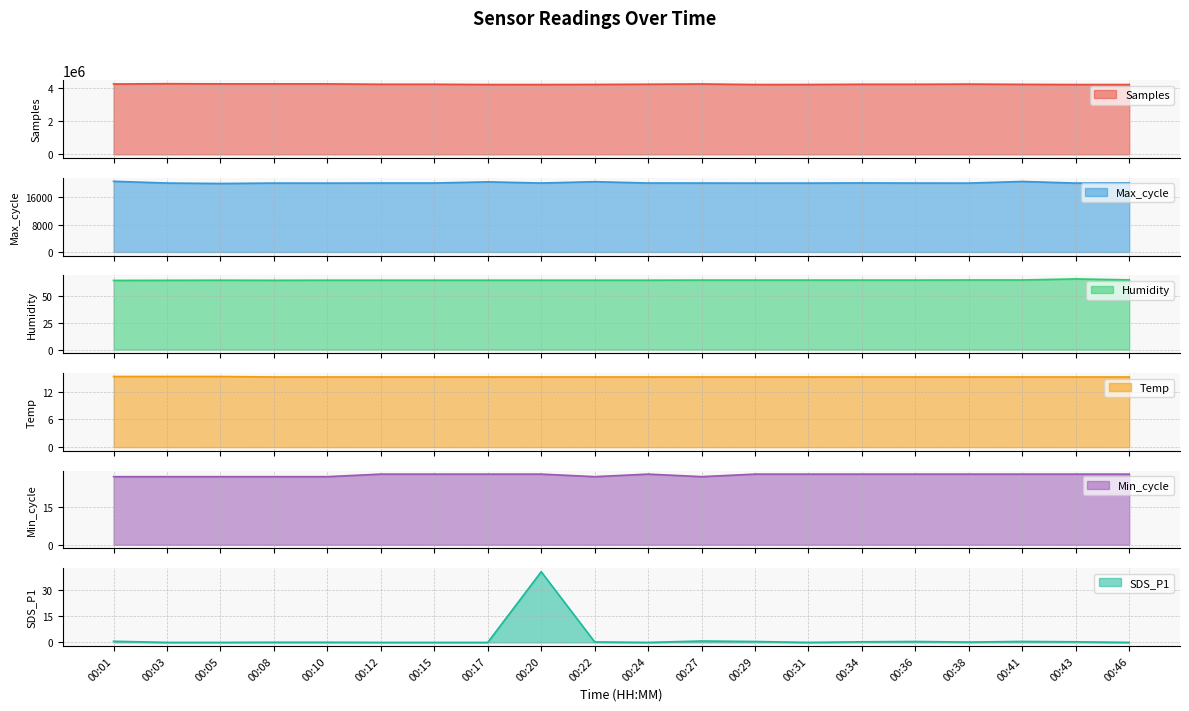

What is the spread (max minus min) of values at 00:03?

4244861.0